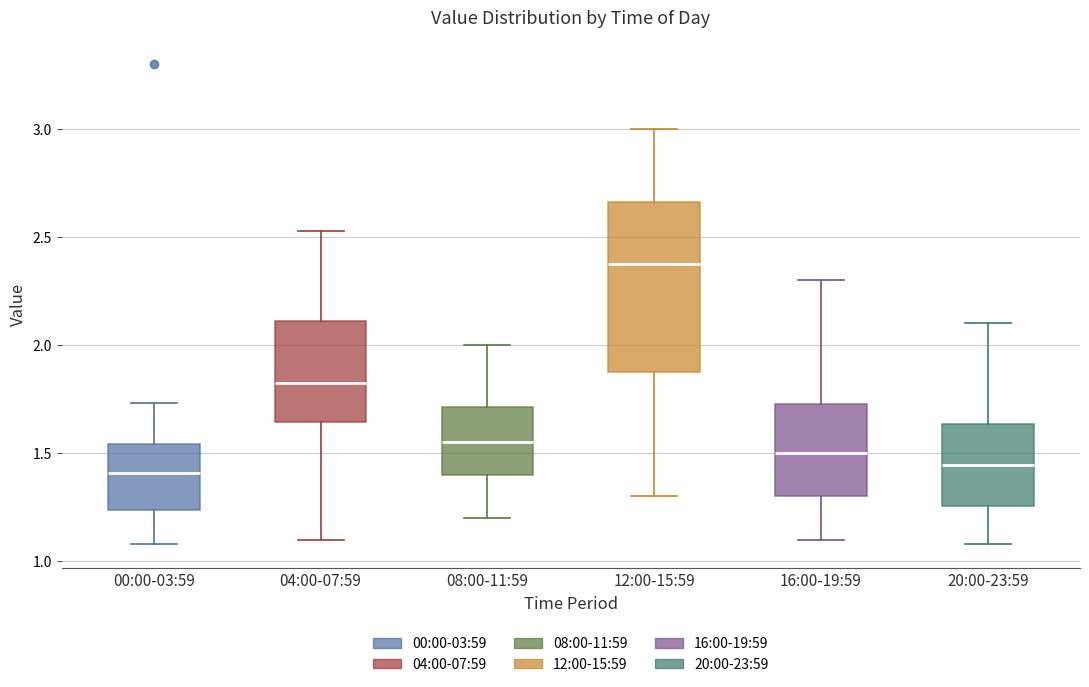

Reading left to right, transcribe this box plot: for each box, give where its median line is, the range the box spans, and where its two whiskers end, as read against the y-axis. The values are not printed on the chart, so give them approximately, as read against the axis.

00:00-03:59: median 1.40, box 1.25 to 1.55, whiskers 1.10 to 1.75
04:00-07:59: median 1.85, box 1.65 to 2.10, whiskers 1.10 to 2.55
08:00-11:59: median 1.55, box 1.40 to 1.70, whiskers 1.20 to 2.00
12:00-15:59: median 2.40, box 1.90 to 2.65, whiskers 1.30 to 3.00
16:00-19:59: median 1.50, box 1.30 to 1.75, whiskers 1.10 to 2.30
20:00-23:59: median 1.45, box 1.25 to 1.65, whiskers 1.10 to 2.10